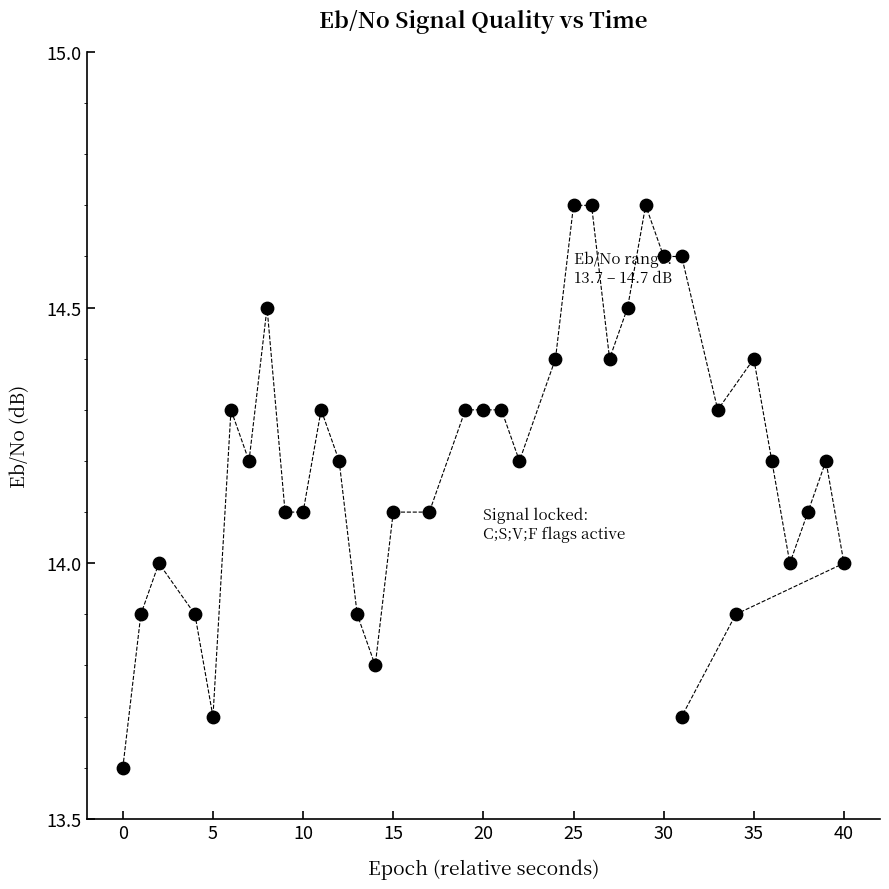

What is the range of X values (max minus min)?

40.0